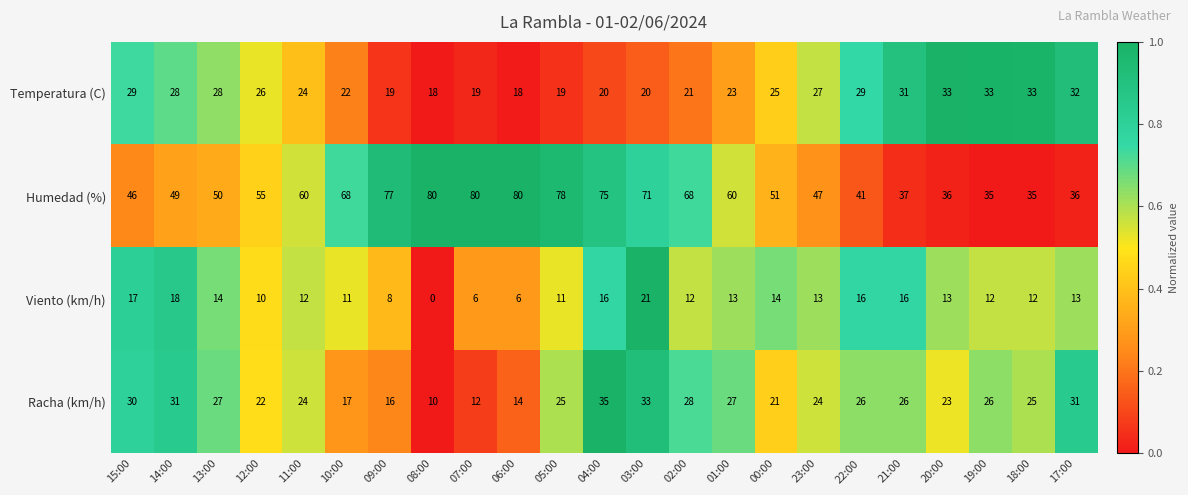

Count the number of categories in the chart.

23